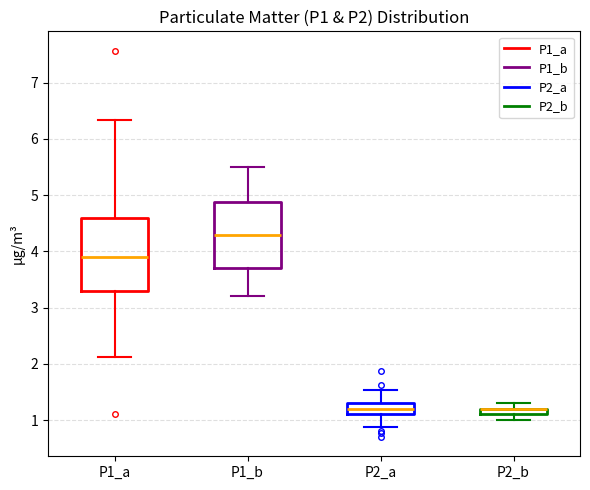

Where is the upper edge of the box for P2_b on the y-axis? The values are not printed on the chart, so give them approximately, as read against the axis.

1.2